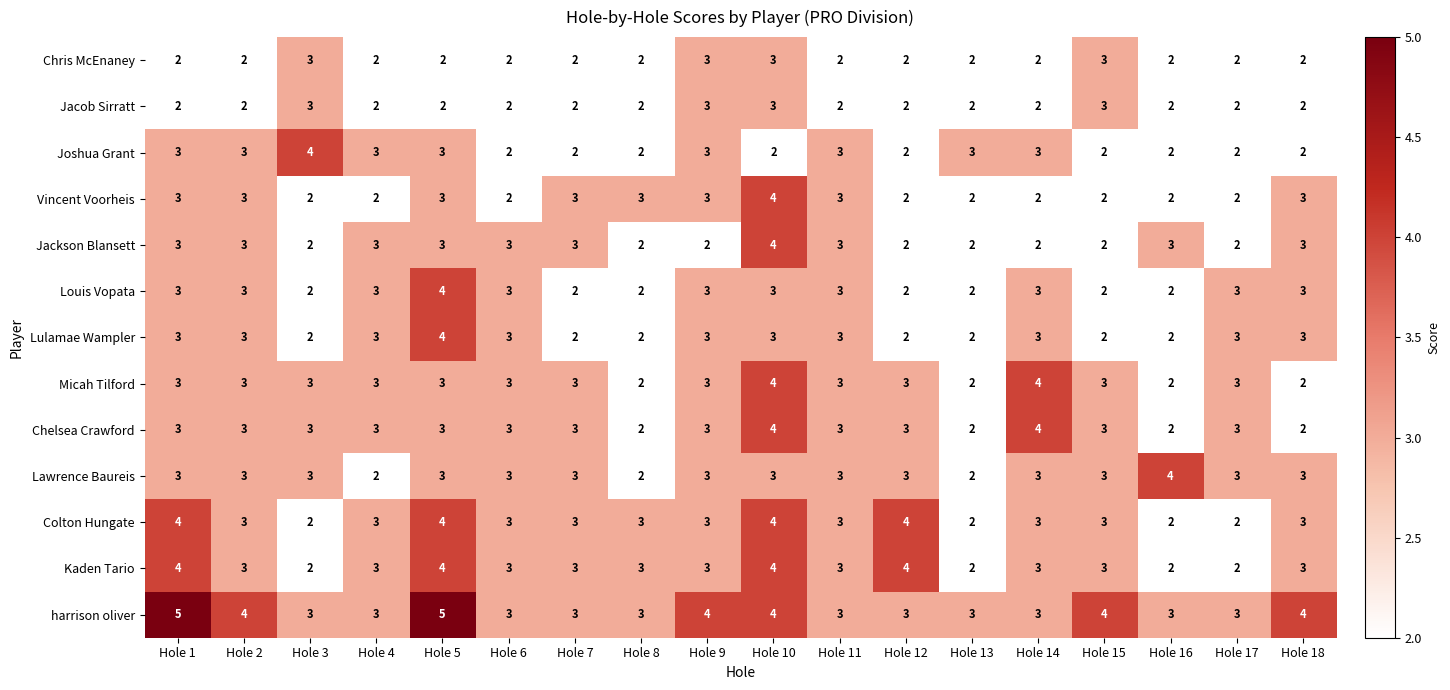

What is the sum of the Louis Vopata values at Hole 18 and Hole 2?

6